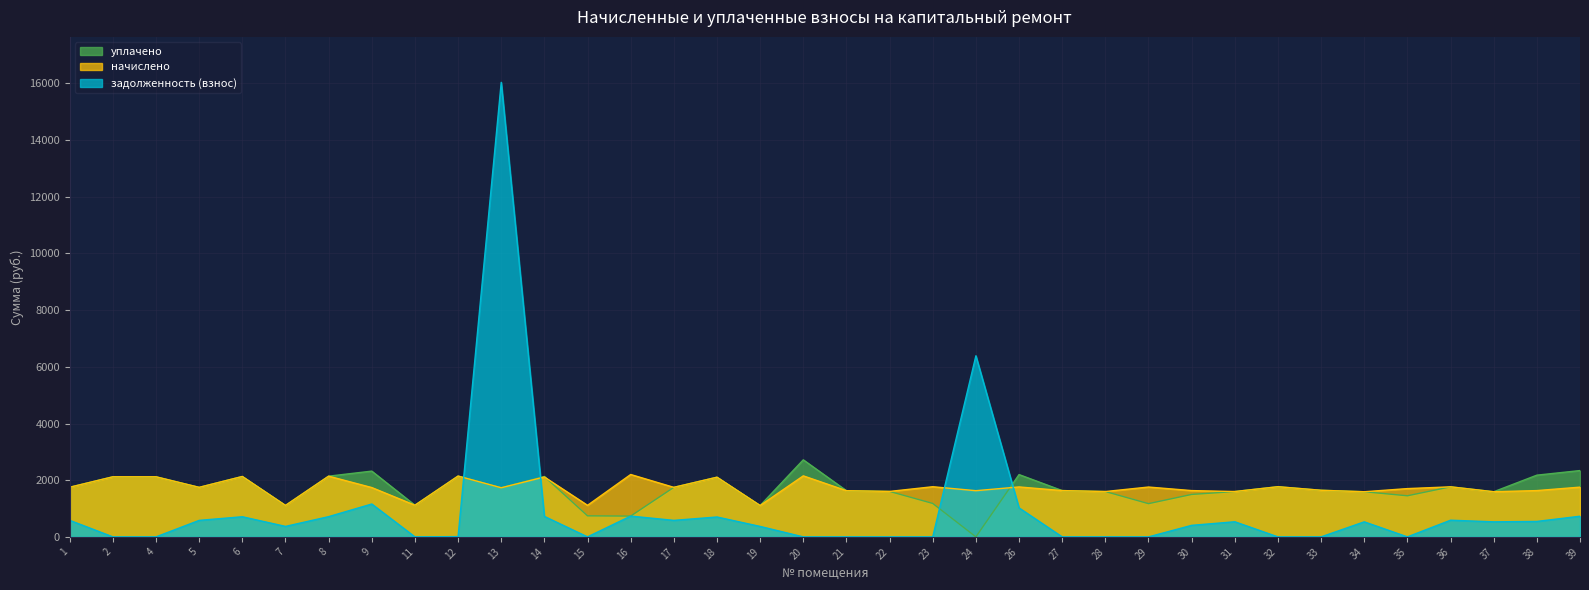

What is the sum of all задолженность (взнос) values?

34558.1